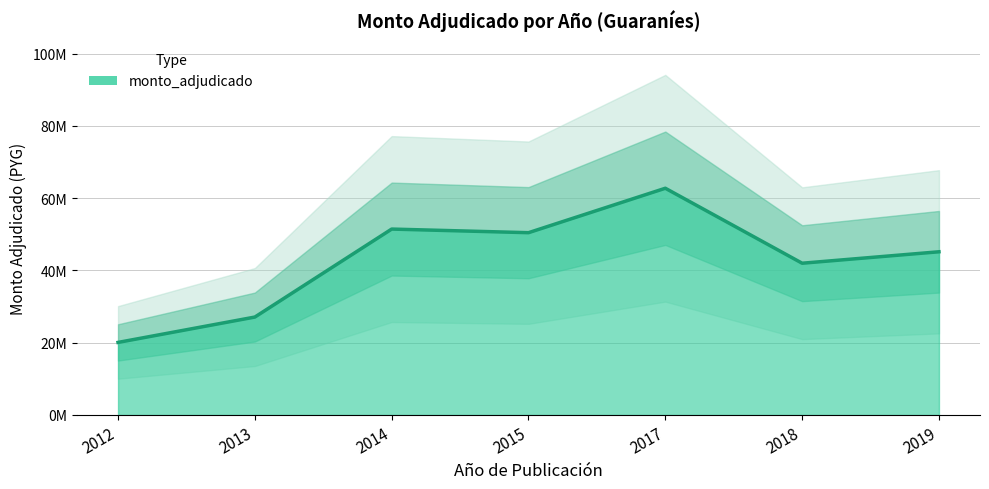

What is the value of the 4th point from the left?

50460000